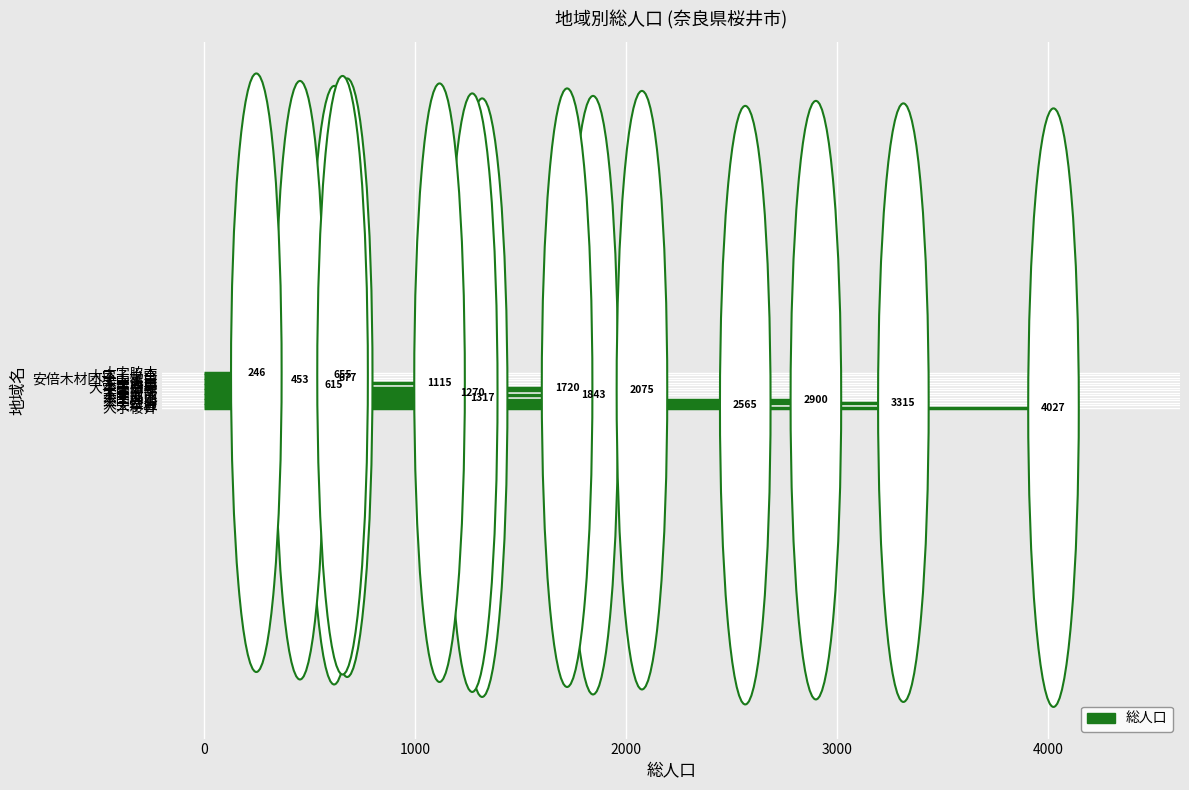

The value at 大字慈恩寺 is 644. True or false?

False